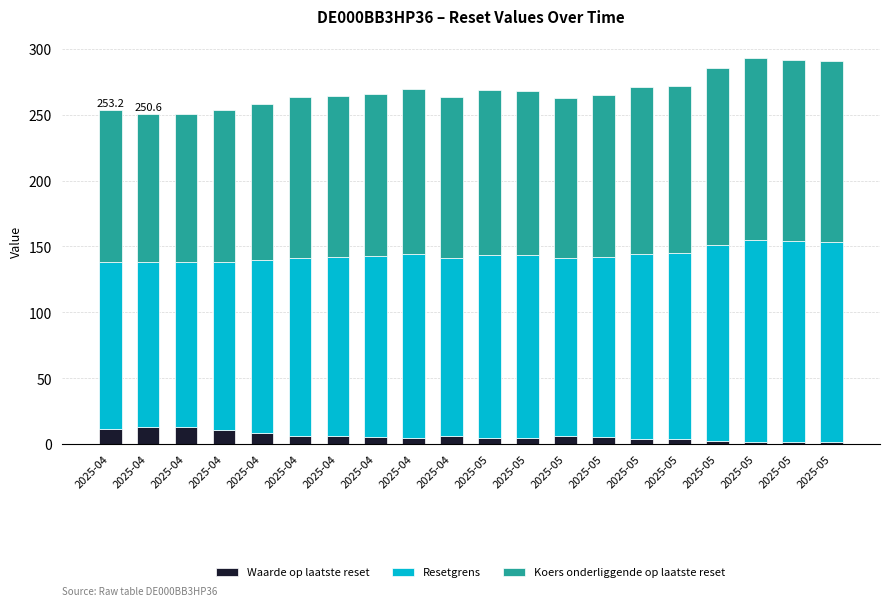

Between 2025-05 and 2025-05, which series saw the biggest shift?

Resetgrens